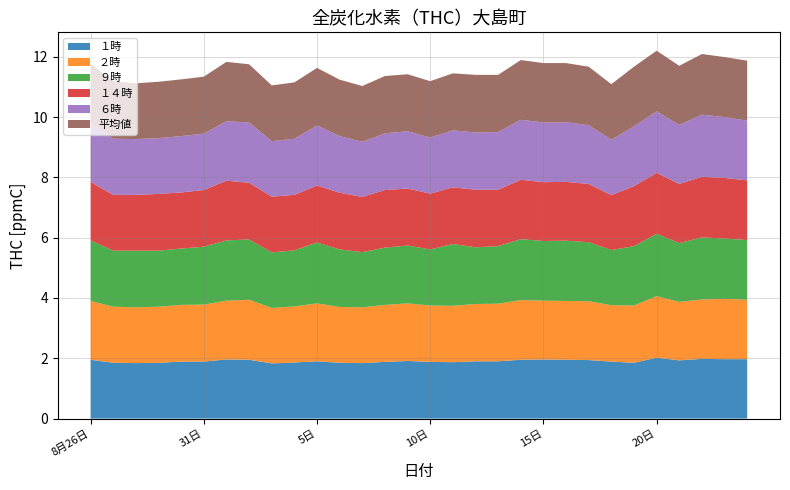

Reading left to right, list all the values displayed in this chart.

１時: 8月26日=1.9	27日=1.9	28日=1.8	29日=1.9	30日=1.9	31日=1.9	9月1日=2.0	2日=1.9	3日=1.8	4日=1.9	5日=1.9	6日=1.9	7日=1.8	8日=1.9	9日=1.9	10日=1.9	11日=1.9	12日=1.9	13日=1.9	14日=1.9	15日=2.0	16日=1.9	17日=1.9	18日=1.9	19日=1.9	20日=2.0	21日=1.9	22日=2.0	23日=2.0	24日=2.0
２時: 8月26日=1.9	27日=1.9	28日=1.9	29日=1.9	30日=1.9	31日=1.9	9月1日=1.9	2日=2.0	3日=1.8	4日=1.9	5日=1.9	6日=1.9	7日=1.9	8日=1.9	9日=1.9	10日=1.9	11日=1.9	12日=1.9	13日=1.9	14日=2.0	15日=1.9	16日=1.9	17日=1.9	18日=1.9	19日=1.9	20日=2.0	21日=1.9	22日=2.0	23日=2.0	24日=2.0
９時: 8月26日=2.0	27日=1.9	28日=1.9	29日=1.9	30日=1.9	31日=1.9	9月1日=2.0	2日=2.0	3日=1.8	4日=1.9	5日=2.0	6日=1.9	7日=1.8	8日=1.9	9日=1.9	10日=1.9	11日=2.0	12日=1.9	13日=1.9	14日=2.0	15日=2.0	16日=2.0	17日=2.0	18日=1.8	19日=2.0	20日=2.1	21日=1.9	22日=2.1	23日=2.0	24日=2.0
１４時: 8月26日=1.9	27日=1.9	28日=1.9	29日=1.9	30日=1.9	31日=1.9	9月1日=2.0	2日=1.9	3日=1.9	4日=1.8	5日=1.9	6日=1.9	7日=1.8	8日=1.9	9日=1.9	10日=1.9	11日=1.9	12日=1.9	13日=1.9	14日=2.0	15日=1.9	16日=1.9	17日=1.9	18日=1.8	19日=2.0	20日=2.0	21日=2.0	22日=2.0	23日=2.0	24日=2.0
６時: 8月26日=2.0	27日=1.9	28日=1.9	29日=1.9	30日=1.9	31日=1.9	9月1日=2.0	2日=2.0	3日=1.8	4日=1.9	5日=2.0	6日=1.9	7日=1.8	8日=1.9	9日=1.9	10日=1.9	11日=1.9	12日=1.9	13日=1.9	14日=2.0	15日=2.0	16日=2.0	17日=1.9	18日=1.8	19日=2.0	20日=2.0	21日=2.0	22日=2.1	23日=2.0	24日=2.0
平均値: 8月26日=2.0	27日=1.9	28日=1.9	29日=1.9	30日=1.9	31日=1.9	9月1日=2.0	2日=1.9	3日=1.9	4日=1.9	5日=1.9	6日=1.9	7日=1.9	8日=1.9	9日=1.9	10日=1.9	11日=1.9	12日=1.9	13日=1.9	14日=2.0	15日=2.0	16日=2.0	17日=1.9	18日=1.8	19日=2.0	20日=2.0	21日=2.0	22日=2.0	23日=2.0	24日=2.0